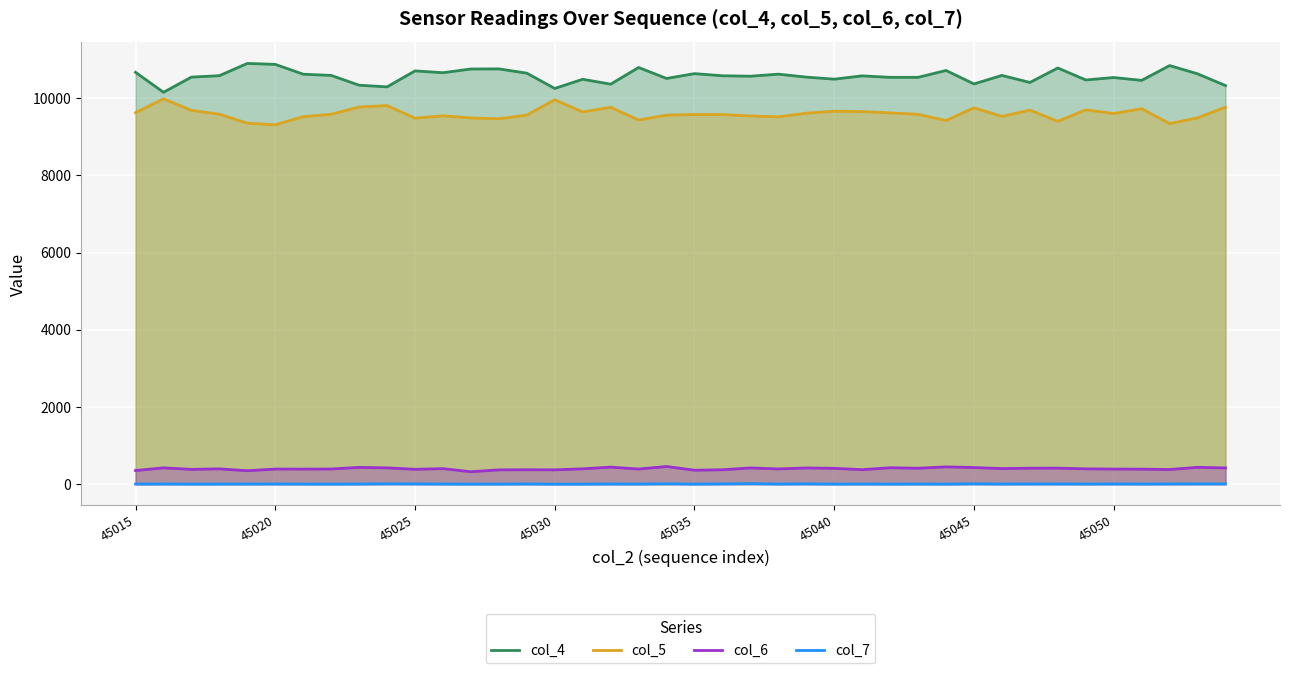

Reading left to right, extract all data points from this chart.

col_4: 10668	10151	10544	10581	10898	10874	10619	10588	10334	10291	10705	10658	10754	10757	10646	10250	10488	10361	10793	10509	10634	10579	10567	10620	10544	10491	10576	10538	10538	10716	10367	10588	10405	10780	10470	10533	10459	10843	10629	10324
col_5: 9623	9981	9681	9582	9350	9309	9519	9581	9768	9807	9481	9541	9485	9464	9560	9957	9641	9763	9432	9559	9575	9574	9538	9515	9609	9661	9650	9617	9580	9418	9749	9526	9689	9398	9696	9600	9725	9339	9489	9764
col_6: 353	422	383	396	347	391	390	392	434	422	385	402	321	370	373	371	397	441	392	457	361	373	420	395	419	410	375	425	412	448	430	404	413	415	397	391	389	379	436	420
col_7: 3	5	2	3	4	5	3	2	4	9	7	4	2	2	6	0	1	5	3	10	2	7	14	4	8	2	4	2	4	2	9	4	6	6	4	6	4	6	7	7